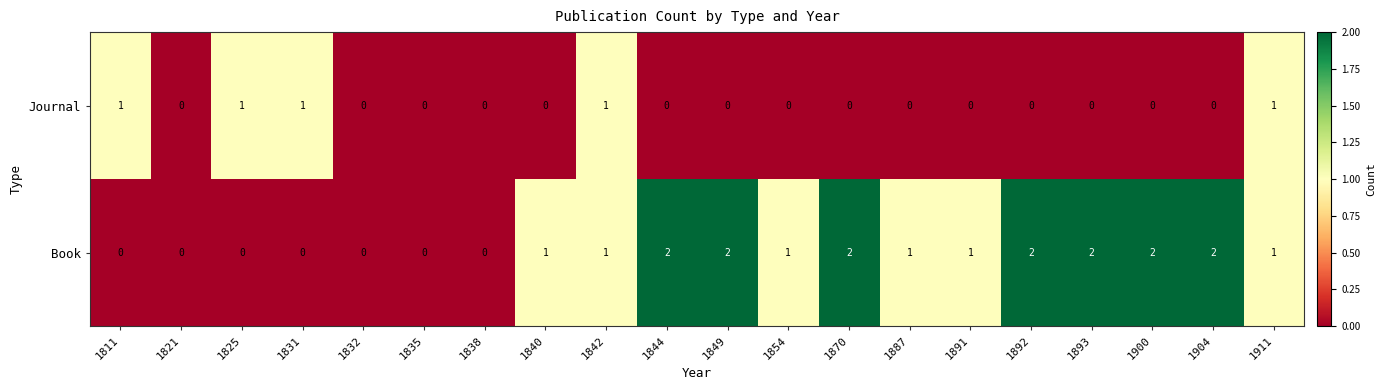

The value of Book at 1835 is 1. True or false?

False